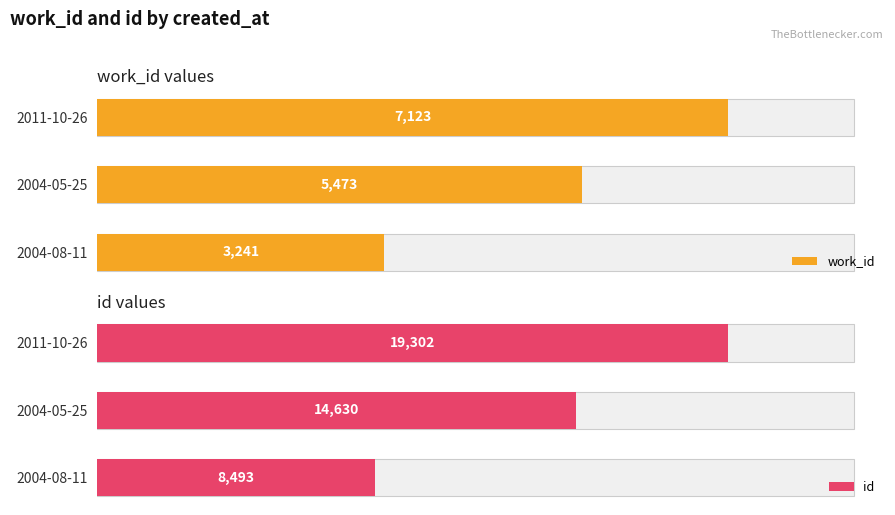

What is the difference between the maximum and minimum values in the id series?

10809